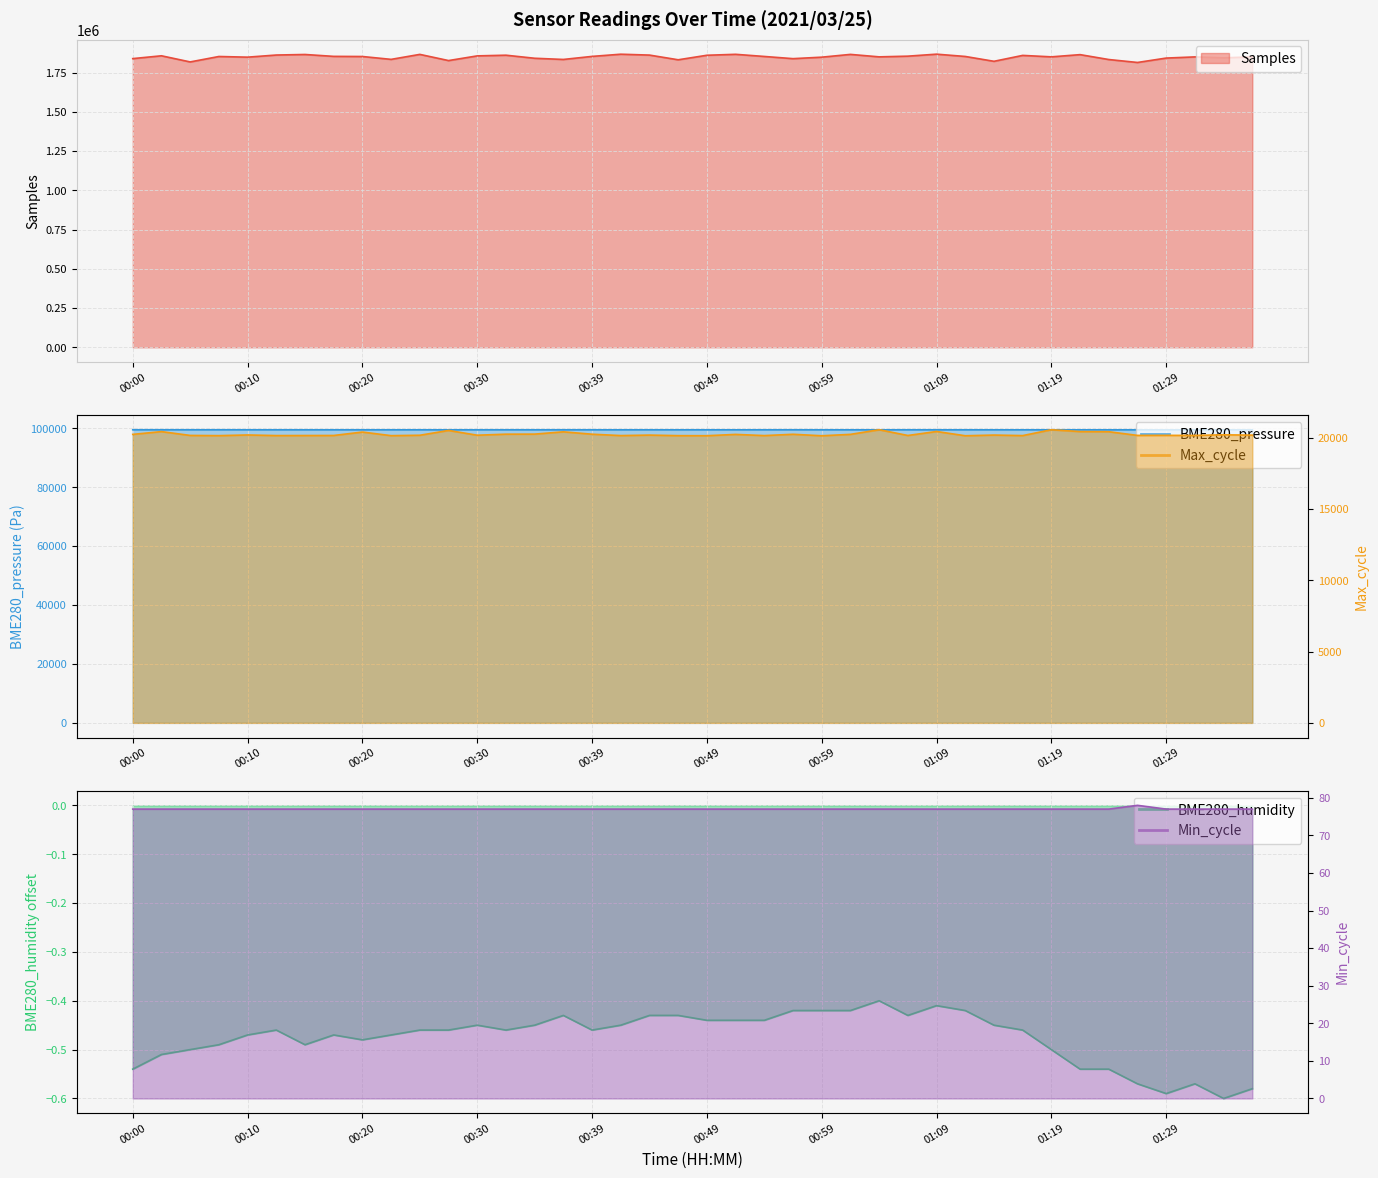

Reading right to left, extract all data points from this chart.

Samples: 1850368.0	1844742.0	1850433.0	1842993.0	1814955.0	1833677.0	1864850.0	1850737.0	1859970.0	1822363.0	1853233.0	1867857.0	1855151.0	1850700.0	1866373.0	1848671.0	1839267.0	1853226.0	1866910.0	1860875.0	1832063.0	1861977.0	1867570.0	1853624.0	1834155.0	1841762.0	1861238.0	1856941.0	1827073.0	1866459.0	1834706.0	1852950.0	1853771.0	1865804.0	1862344.0	1848777.0	1852987.0	1818399.0	1857470.0	1839518.0
BME280_pressure: 99489.2	99490.6	99484.8	99483.1	99485.7	99484.6	99485.5	99488.8	99482.5	99486.8	99488.7	99488.3	99493.6	99483.4	99484.8	99489.2	99497.0	99489.7	99482.8	99488.4	99484.9	99490.1	99486.8	99491.1	99496.6	99491.9	99493.7	99489.3	99485.1	99490.3	99489.9	99493.4	99492.5	99492.6	99495.5	99495.1	99501.7	99498.7	99505.3	99506.3
BME280_humidity: -0.6	-0.6	-0.6	-0.6	-0.6	-0.5	-0.5	-0.5	-0.5	-0.5	-0.4	-0.4	-0.4	-0.4	-0.4	-0.4	-0.4	-0.4	-0.4	-0.4	-0.4	-0.4	-0.5	-0.5	-0.4	-0.5	-0.5	-0.5	-0.5	-0.5	-0.5	-0.5	-0.5	-0.5	-0.5	-0.5	-0.5	-0.5	-0.5	-0.5
Max_cycle: 20170.0	20193.0	20150.0	20154.0	20151.0	20409.0	20418.0	20547.0	20138.0	20175.0	20127.0	20425.0	20146.0	20547.0	20224.0	20126.0	20230.0	20138.0	20221.0	20130.0	20134.0	20173.0	20139.0	20235.0	20402.0	20241.0	20237.0	20165.0	20497.0	20162.0	20134.0	20386.0	20146.0	20143.0	20139.0	20182.0	20135.0	20149.0	20417.0	20223.0
Min_cycle: 77.0	77.0	77.0	77.0	78.0	77.0	77.0	77.0	77.0	77.0	77.0	77.0	77.0	77.0	77.0	77.0	77.0	77.0	77.0	77.0	77.0	77.0	77.0	77.0	77.0	77.0	77.0	77.0	77.0	77.0	77.0	77.0	77.0	77.0	77.0	77.0	77.0	77.0	77.0	77.0